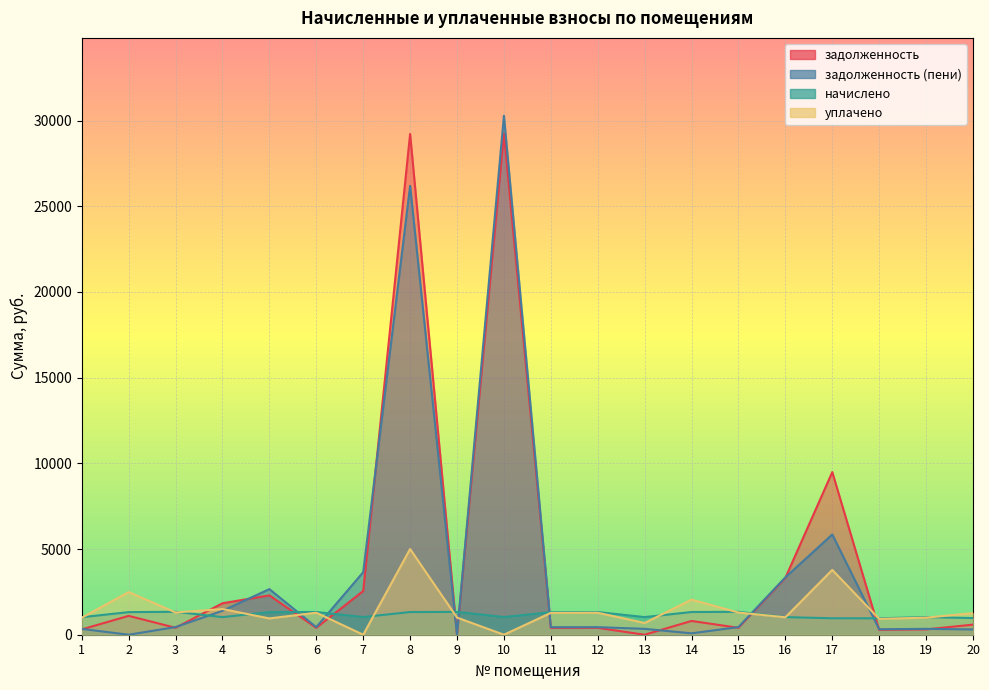

Reading left to right, list all the values displayed in this chart.

задолженность: 1=309.0	2=1100.6	3=404.9	4=1836.5	5=2296.2	6=400.9	7=2550.3	8=29222.1	9=0.0	10=29250.7	11=397.6	12=400.3	13=0.0	14=803.6	15=404.3	16=3317.3	17=9490.2	18=287.7	19=311.0	20=588.9
задолженность (пени): 1=340.6	2=0.0	3=446.3	4=1395.2	5=2662.2	6=441.9	7=3648.9	8=26193.8	9=0.0	10=30283.5	11=438.2	12=441.1	13=342.8	14=81.0	15=445.5	16=3348.9	17=5850.2	18=319.3	19=342.8	20=306.6
начислено: 1=1021.7	2=1319.0	3=1338.8	4=1028.3	5=1316.8	6=1325.6	7=1032.8	8=1323.4	9=1332.2	10=1032.8	11=1314.6	12=1323.4	13=1028.3	14=1325.6	15=1336.6	16=1028.3	17=960.1	18=957.9	19=1028.3	20=971.1
уплачено: 1=990.2	2=2490.3	3=1297.5	4=1500.0	5=950.8	6=1284.7	7=0.0	8=5000.0	9=1000.0	10=0.0	11=1274.0	12=1282.5	13=685.6	14=2047.4	15=1295.3	16=1017.5	17=3782.5	18=925.7	19=996.6	20=1260.0